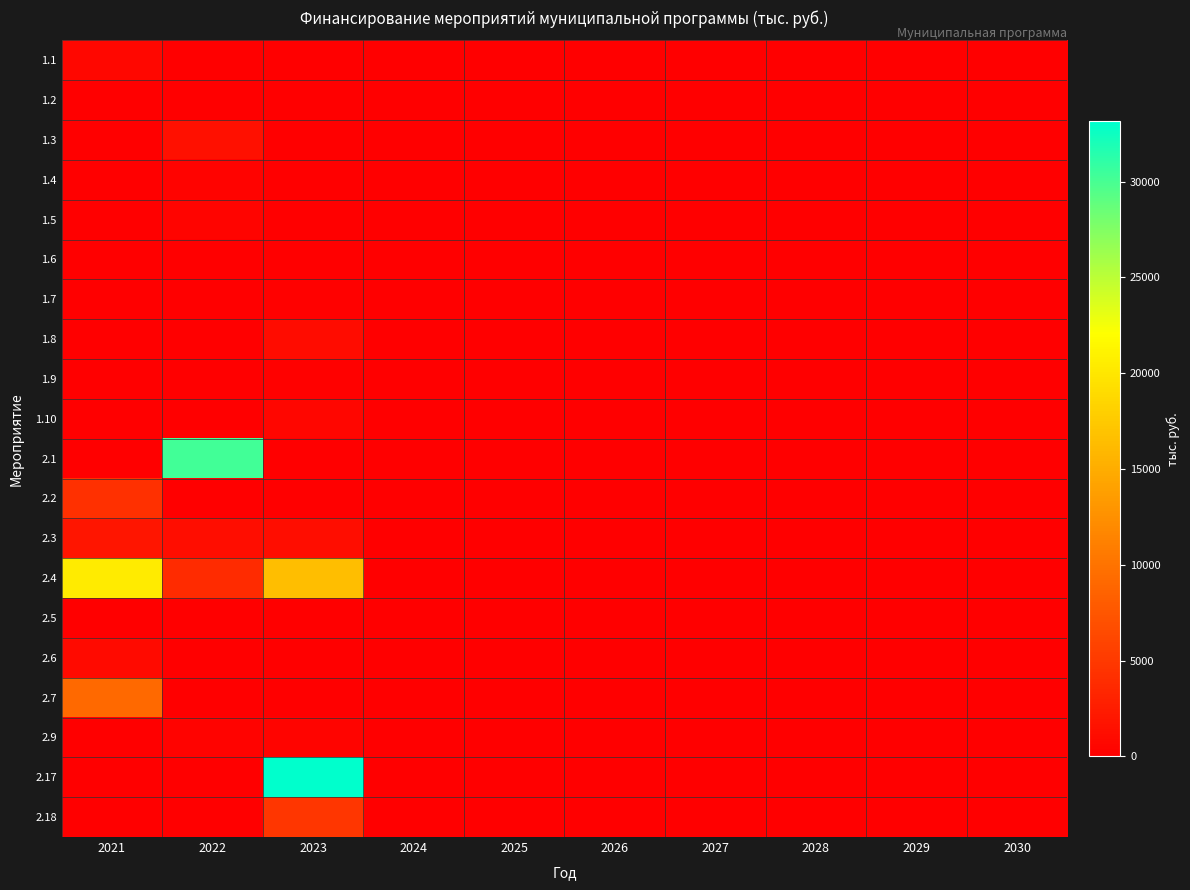

Which category has the lowest value across all series?

2022